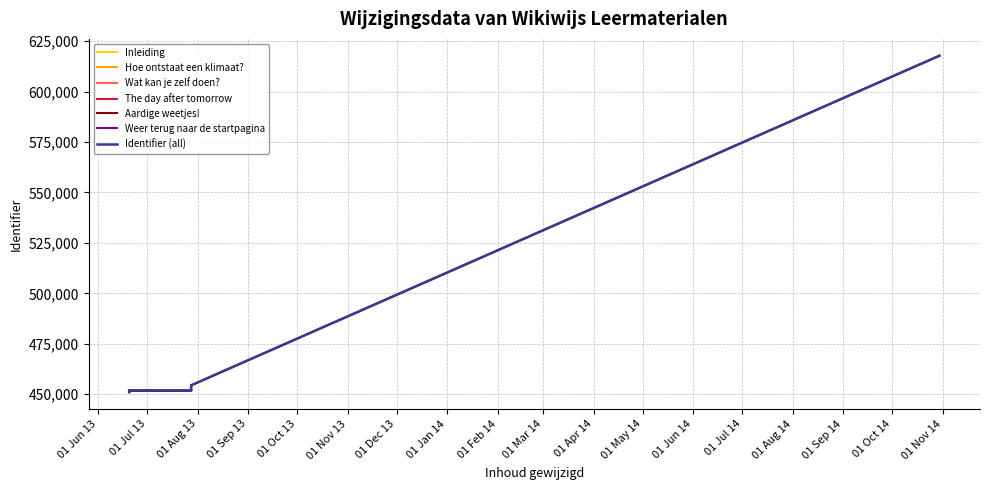

How many interior local valleys (lower than both neighbors) does the data have?

1